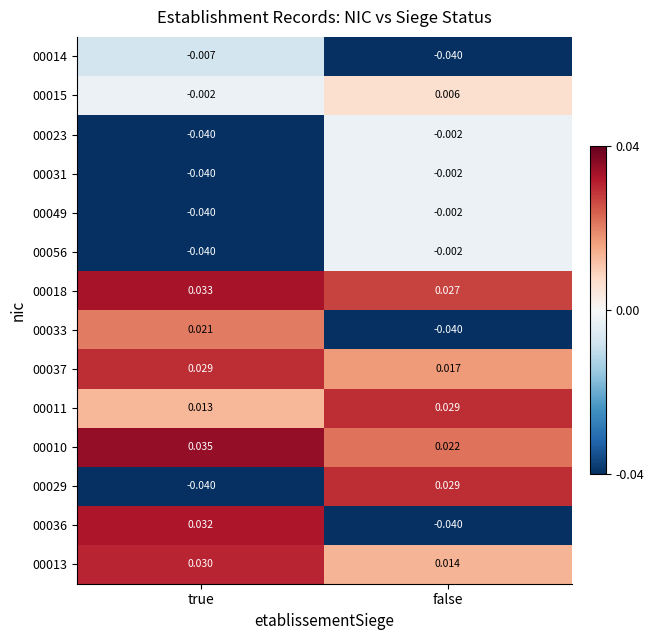

List the labels in order of 00011 value, largest first.

false, true